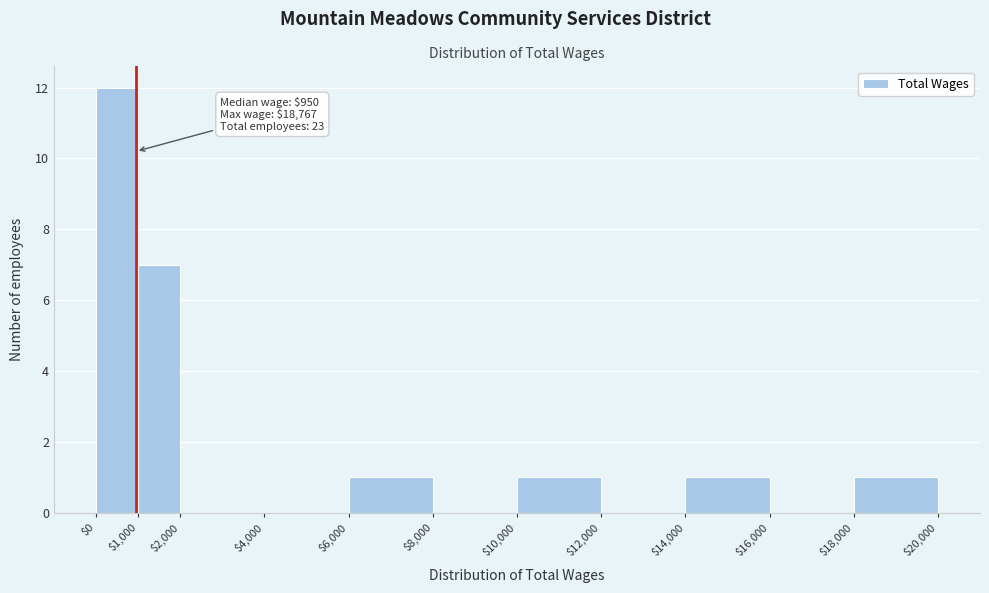

Over which range of the x-axis is the bar tallest?

$0 to $1,000